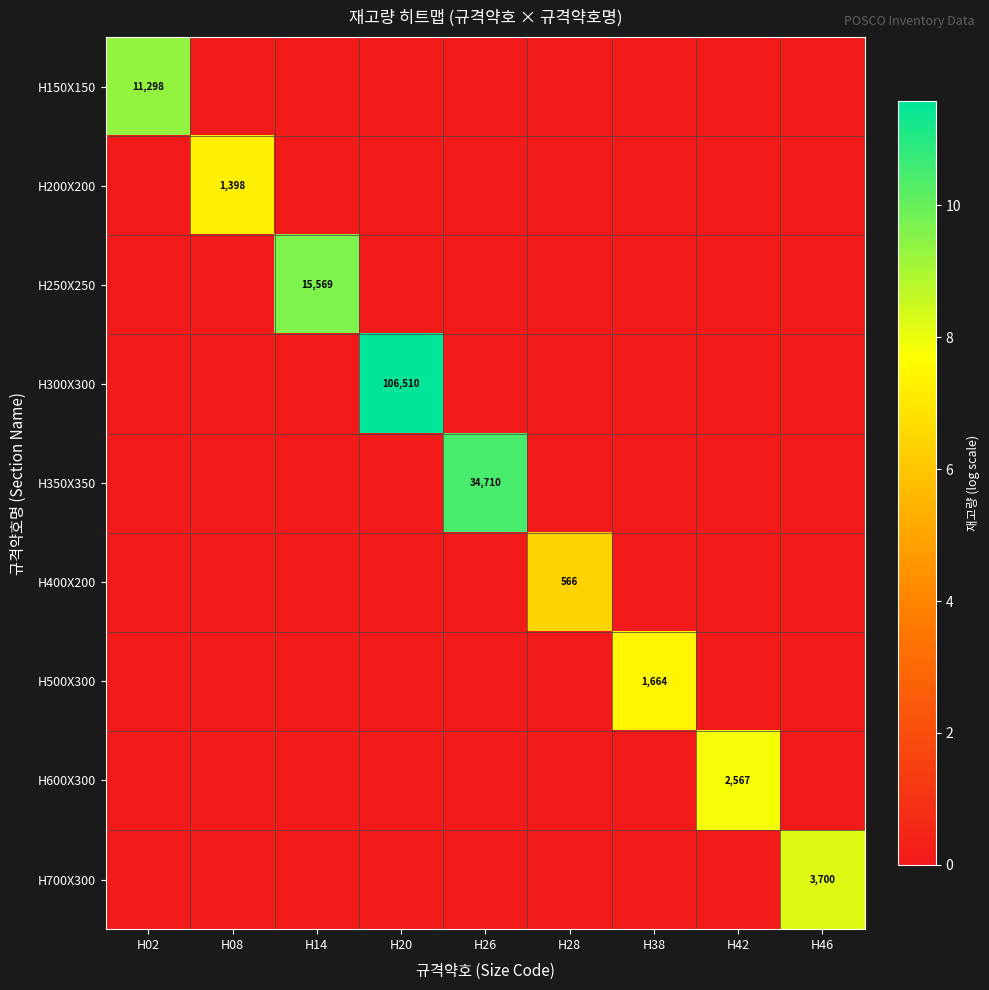

Is it true that H150X150 equals 5731 at H02?

False